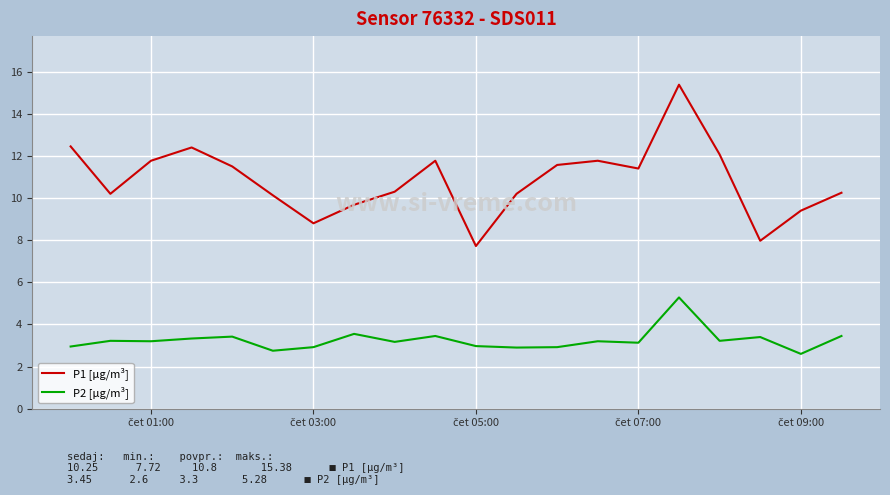

What is the maximum value shown in the chart?

15.4